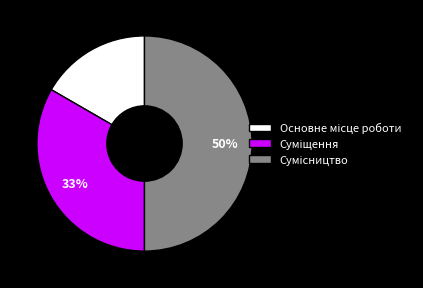

To the nearest percent, what is the average slice percentage?

33%